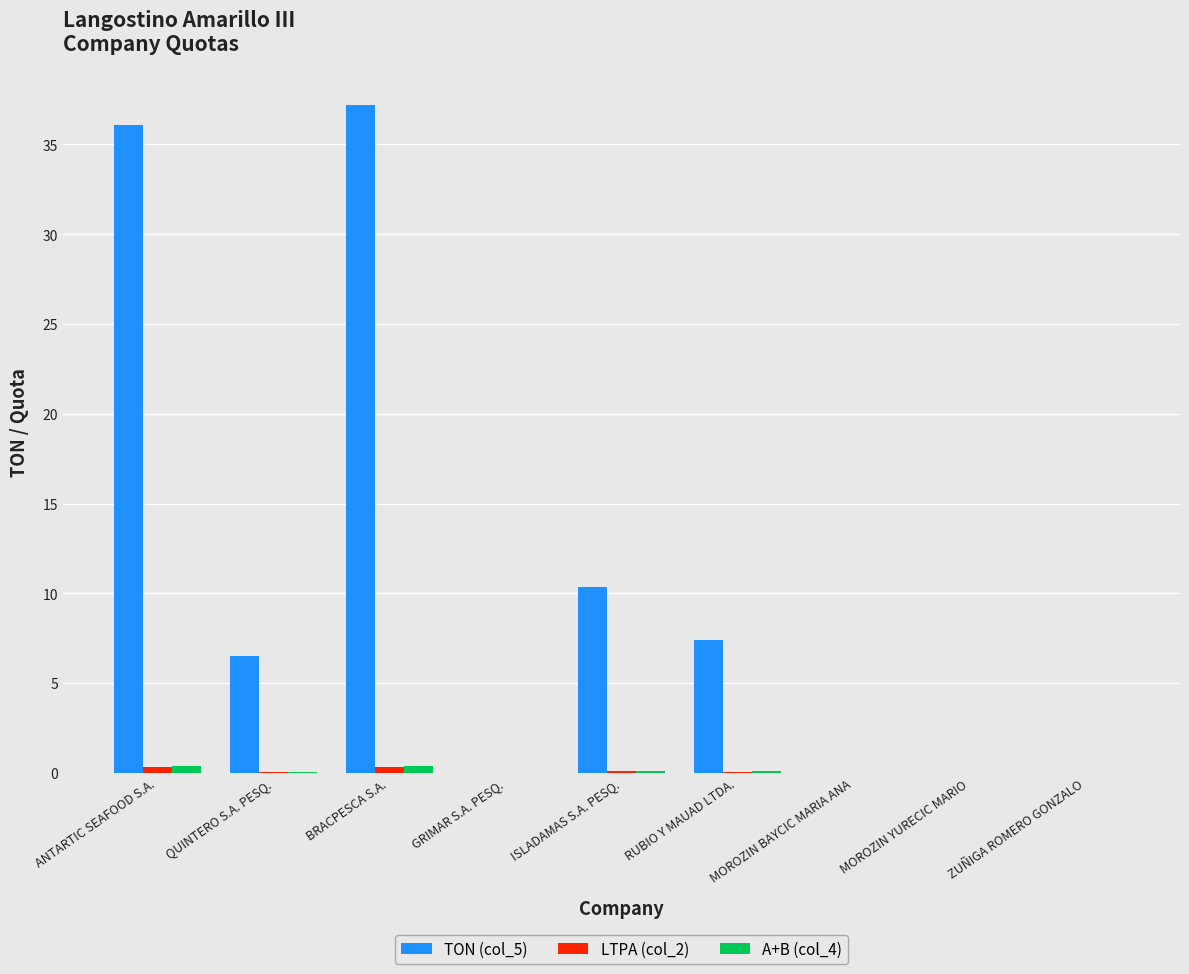

The TON (col_5) series shows 0.0 at MOROZIN YURECIC MARIO. True or false?

True